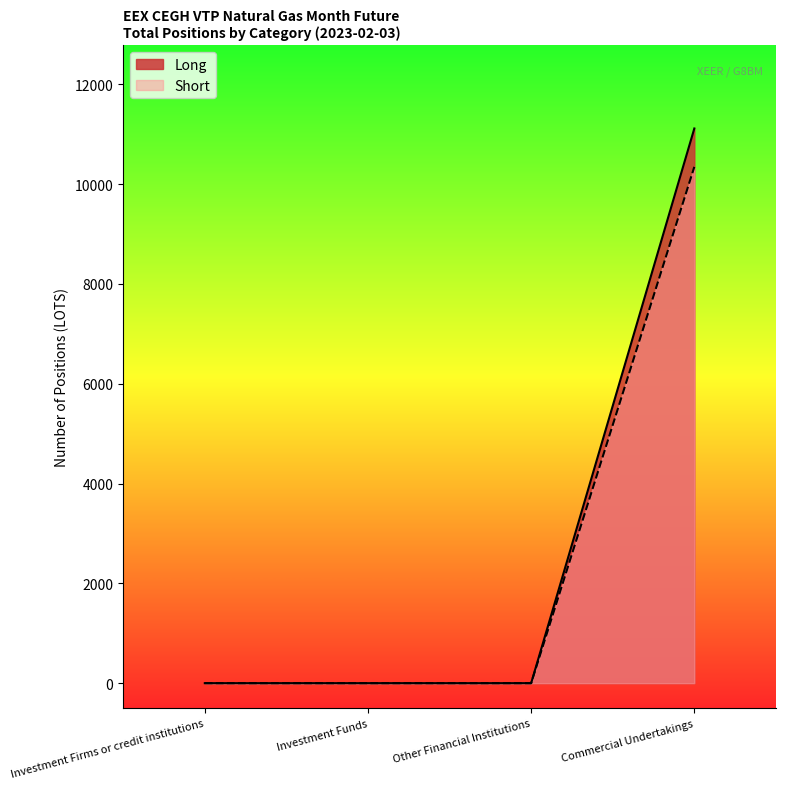

The value of Long at Commercial Undertakings is 11115. True or false?

True